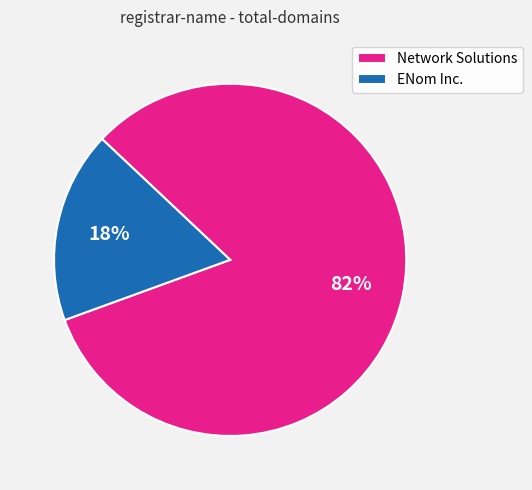

Count the number of slices in the pie.

2